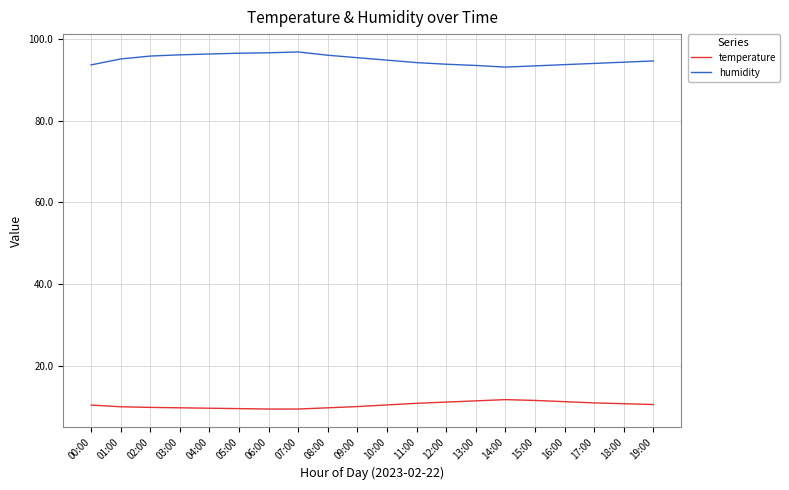

What position from the left is 04:00?

5